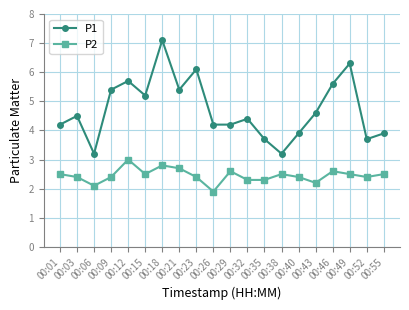

What is the approximate value of P2 at 00:26?

1.9